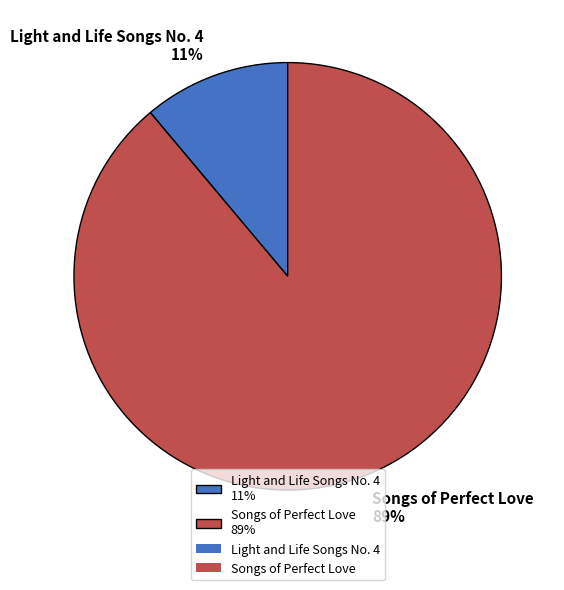

Between Light and Life Songs No. 4 11% and Songs of Perfect Love 89%, which is larger?

Songs of Perfect Love 89%